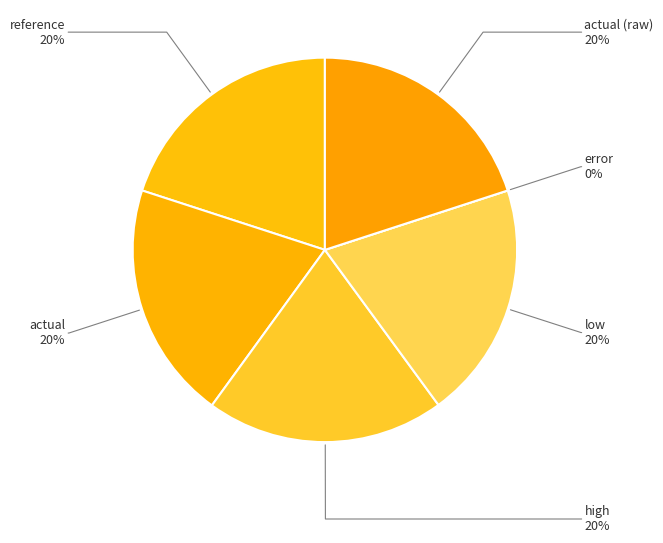

Count the number of slices in the pie.

6